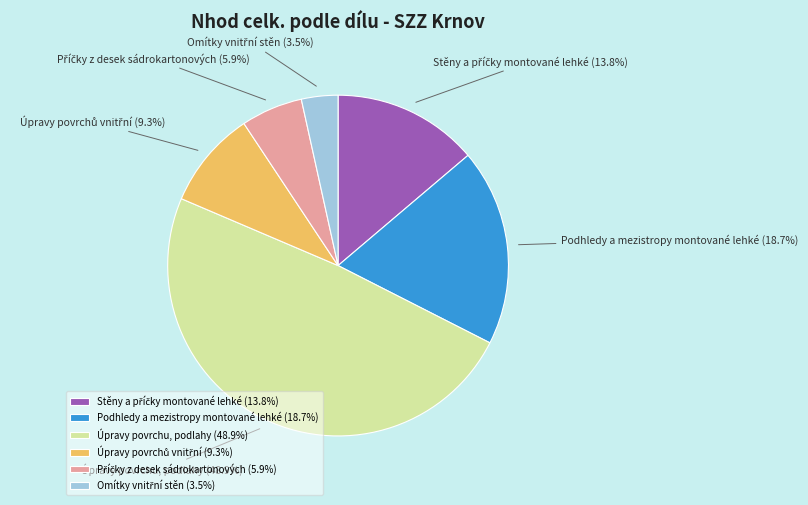

What percentage is NOT represented by Úpravy povrchu, podlahy?

51.1%